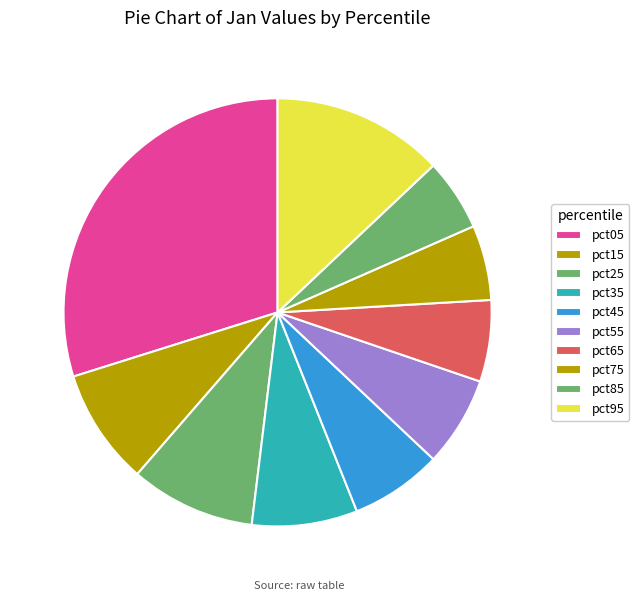

True or false: pct75 accounts for 6% of the total.

True